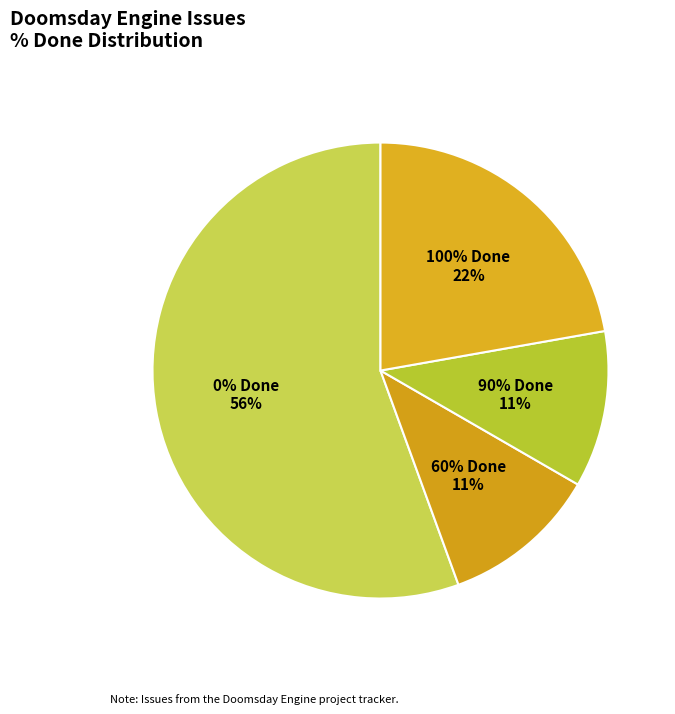

Does 1945 account for over 50% of the chart?

No